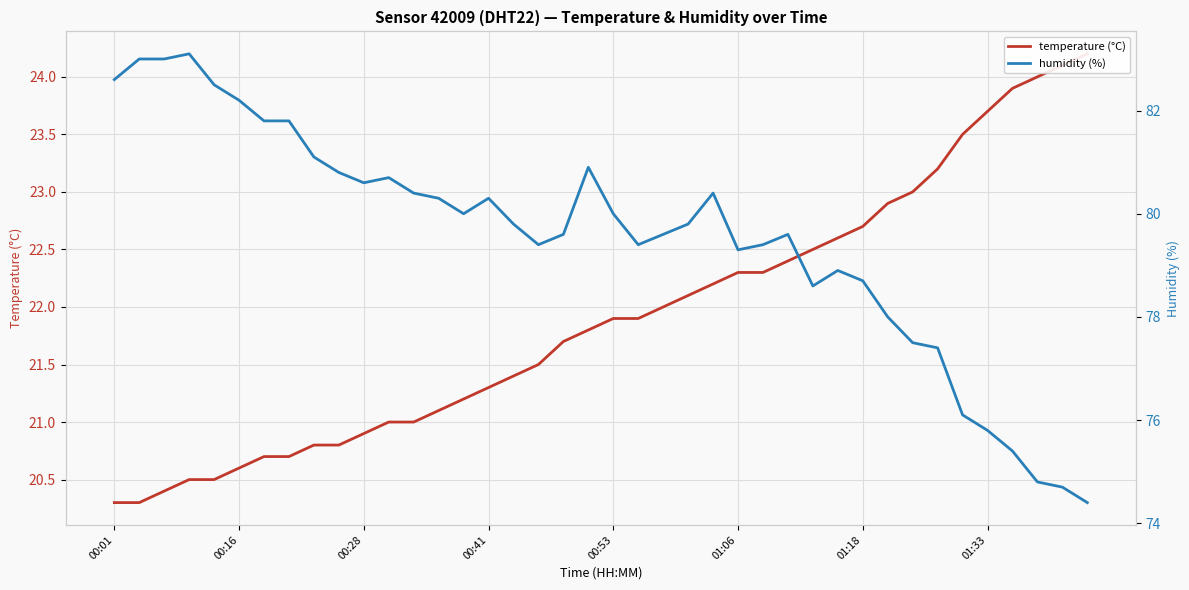

True or false: temperature (°C) and humidity (%) cross at least once.

False